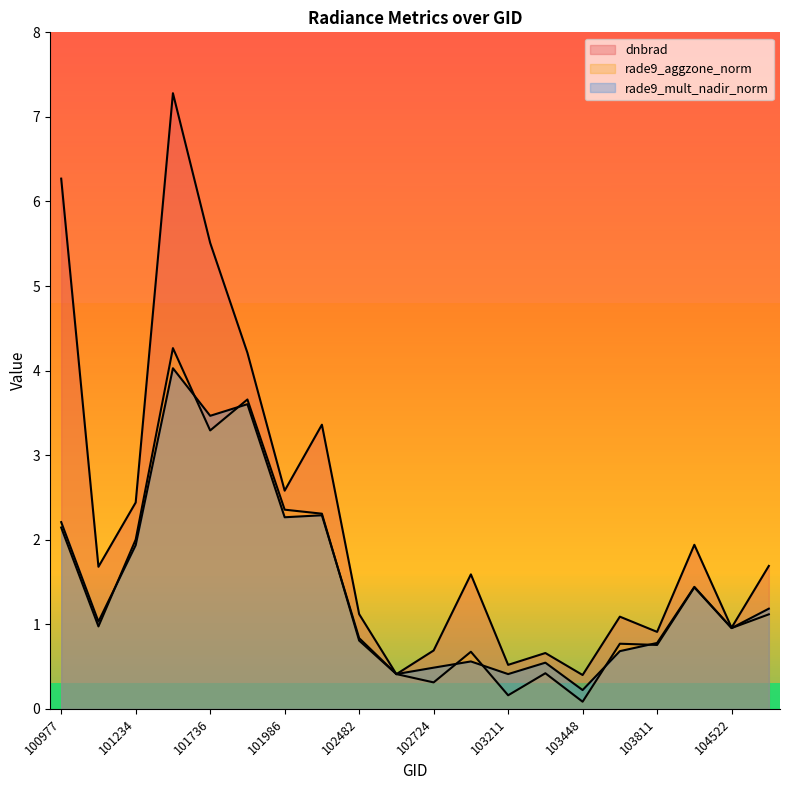

At which category does rade9_mult_nadir_norm reach its first local peak?

101482